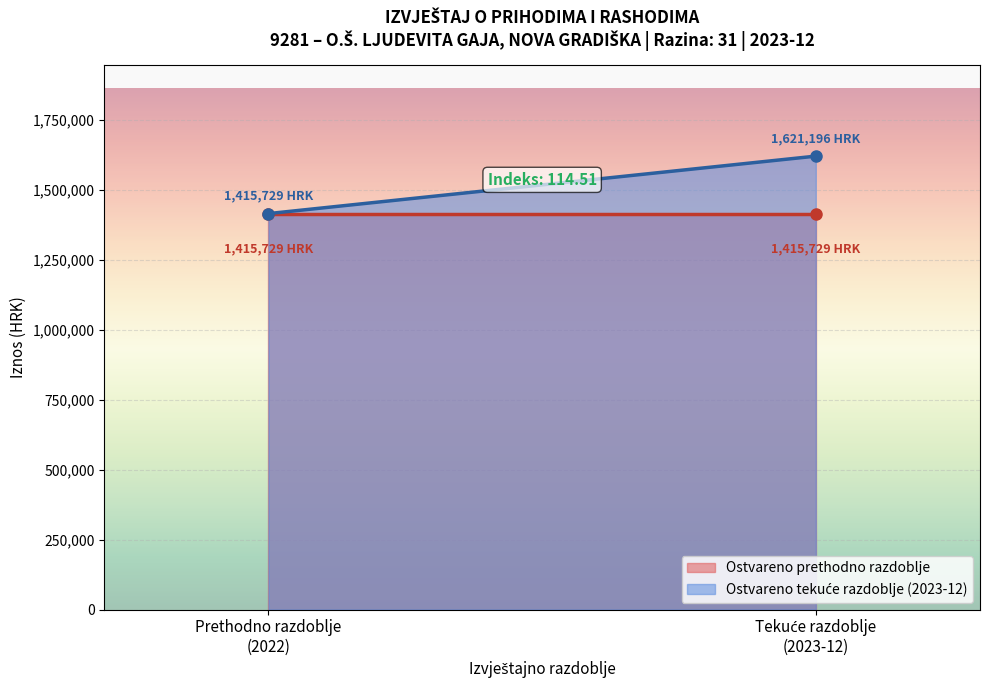

Which category has the lowest value across all series?

6111